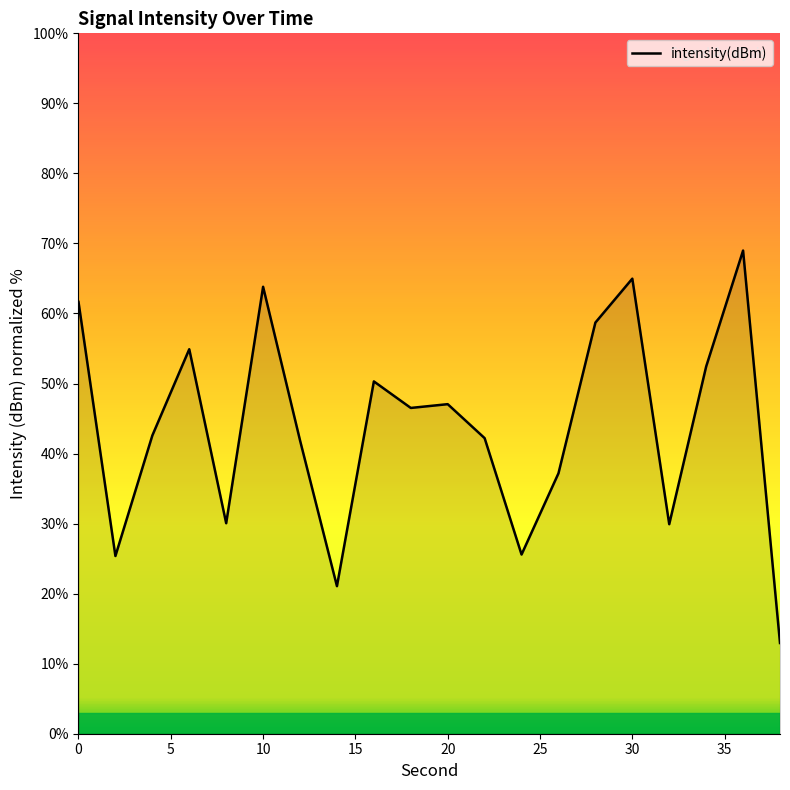

What is the average value?

43.9